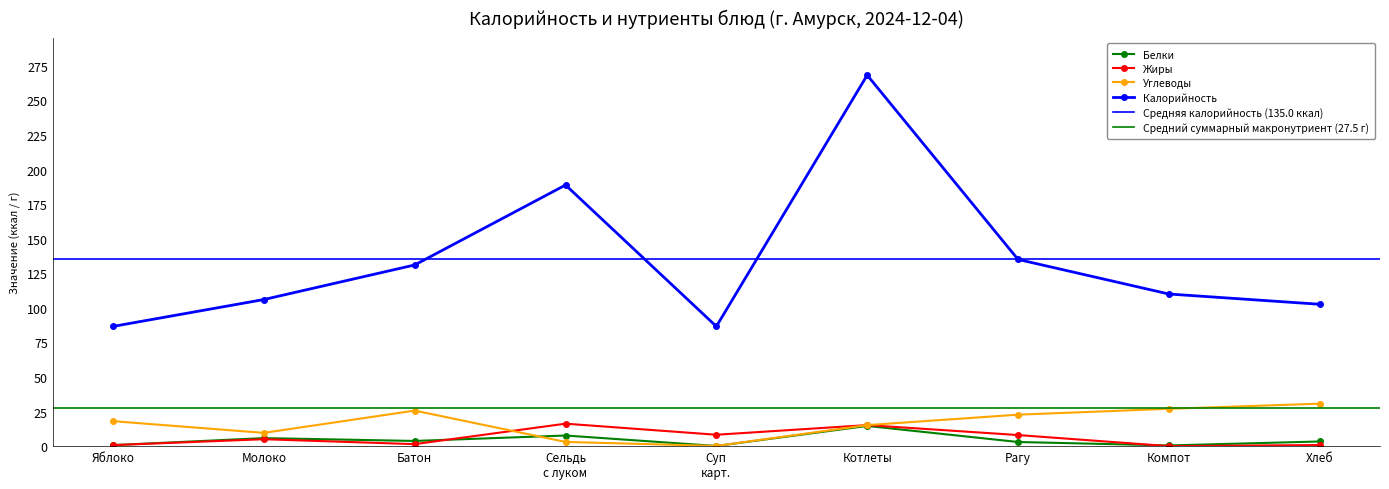

The value of Жиры at Рагу is 8.0. True or false?

True